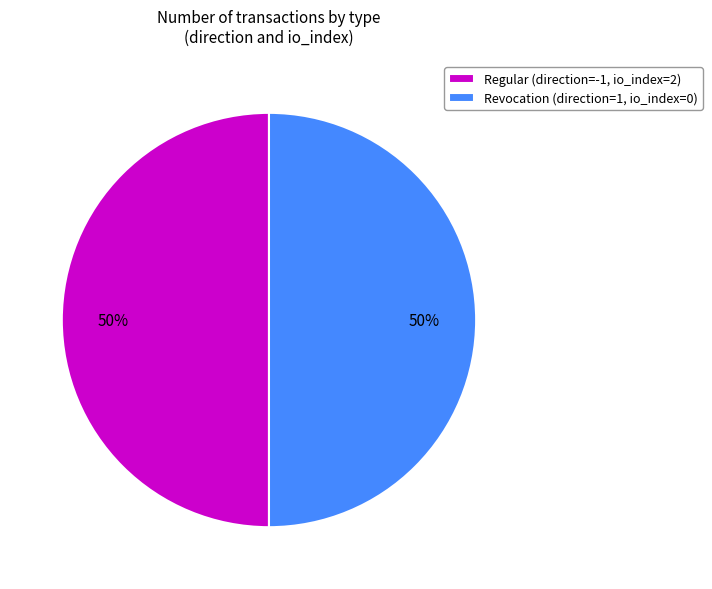

What percentage is the Regular (direction=-1, io_index=2) slice, to the nearest percent?

50%